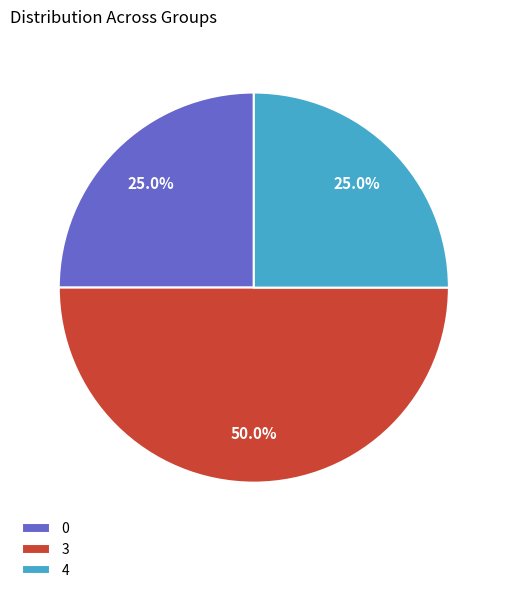

What percentage do 3 and 4 together represent?

75.0%